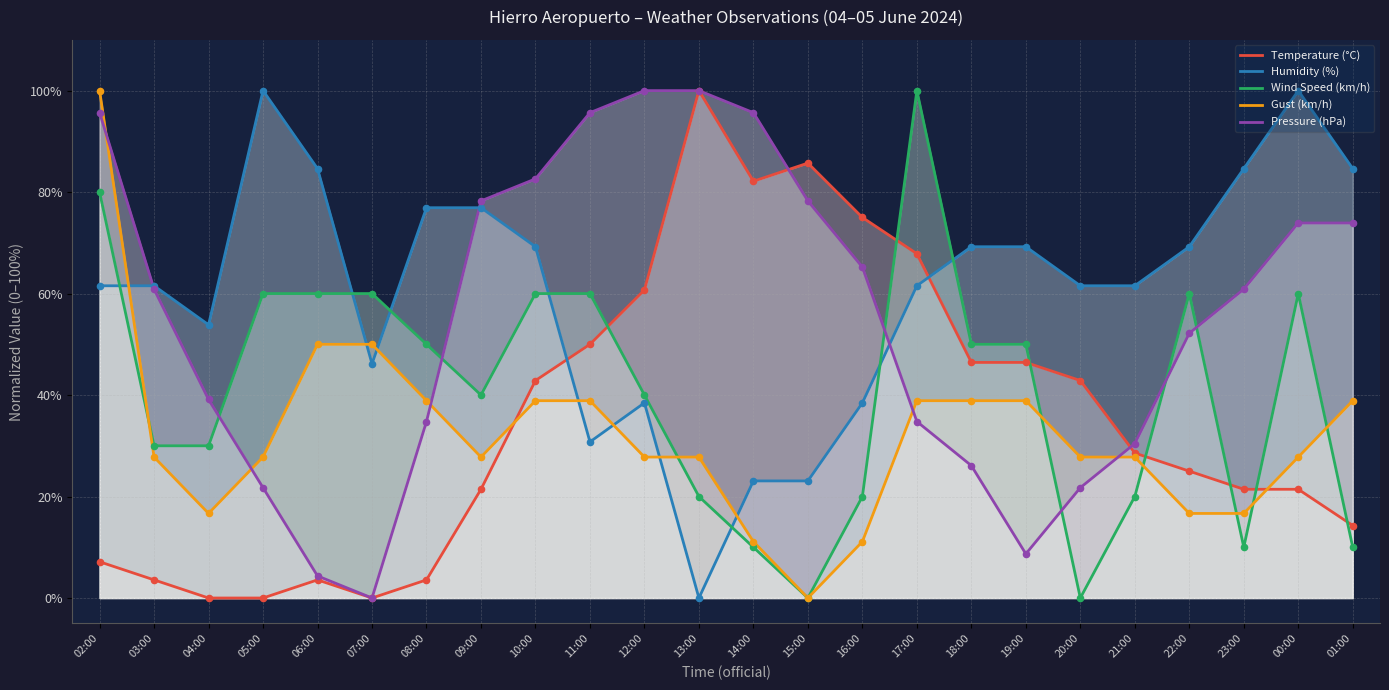

Which series contains the highest Y value?

Temperature (°C)